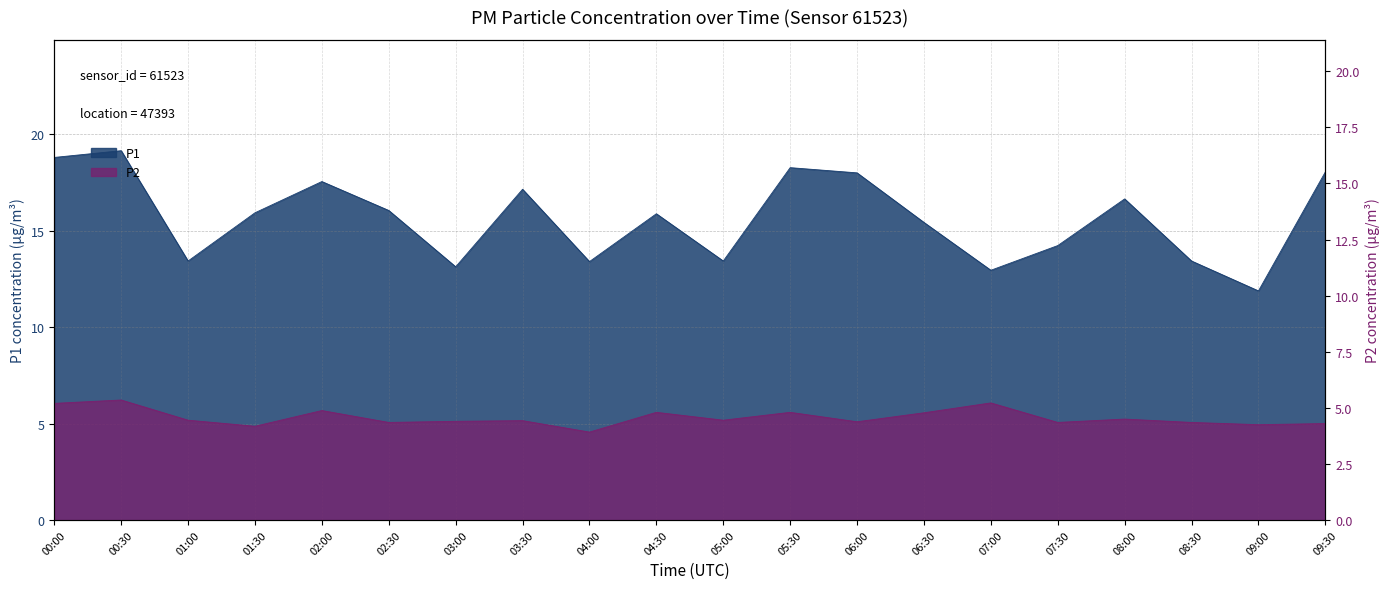

What are all the series names shown in the legend?

P1, P2